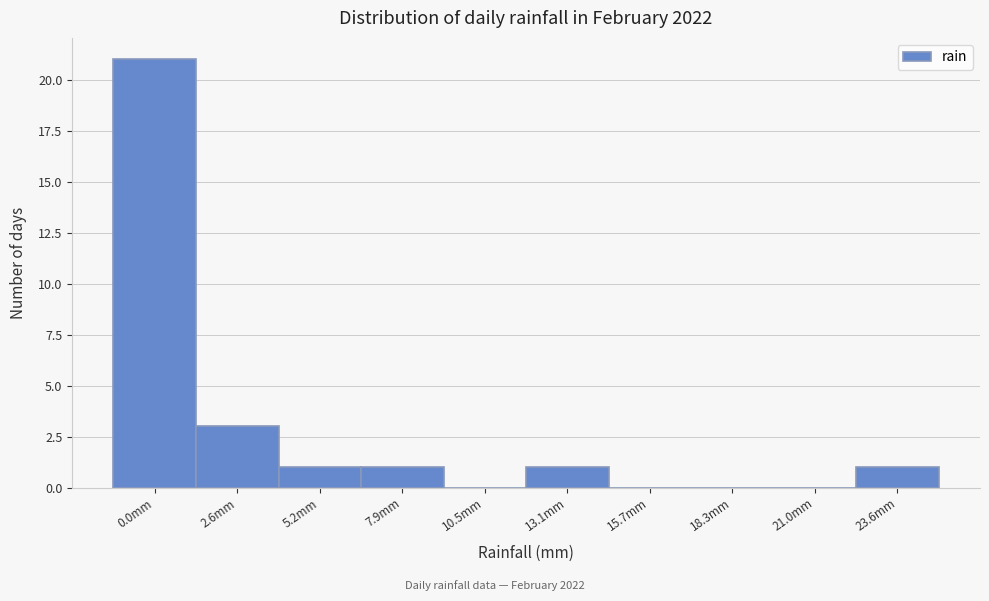

Reading left to right, what are all the values shown in this chart?

0.0mm=21	2.6mm=3	5.2mm=1	7.9mm=1	10.5mm=0	13.1mm=1	15.7mm=0	18.3mm=0	21.0mm=0	23.6mm=1